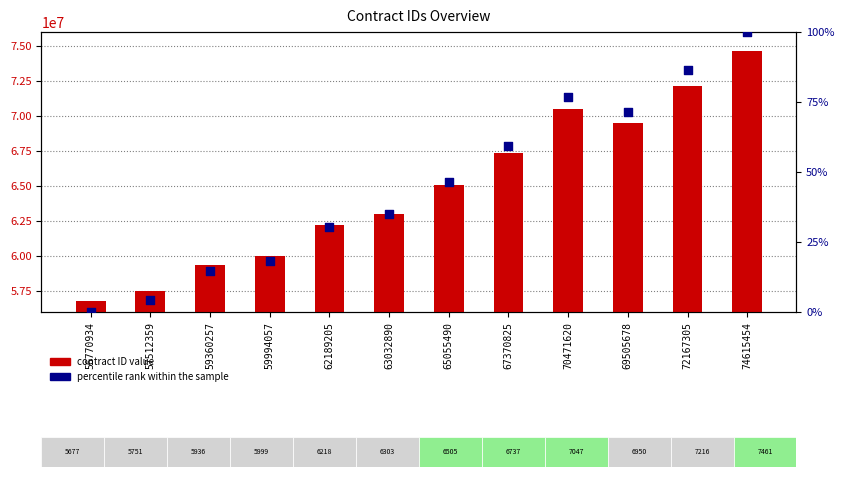

Which series has the largest total across all categories?

contract ID value